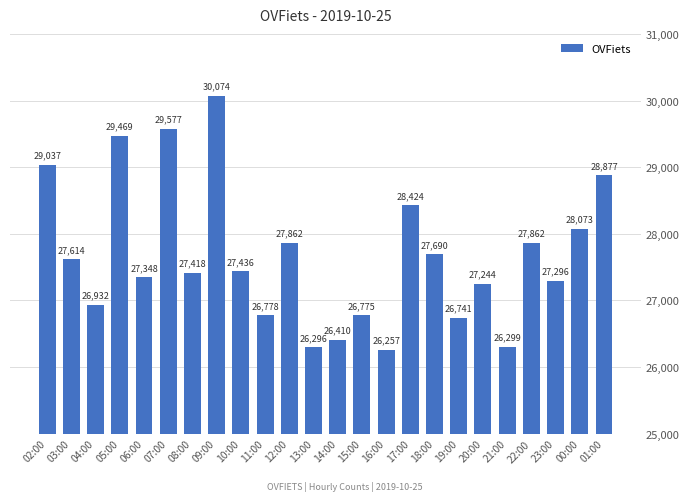

How many distinct data groups are displayed?

1